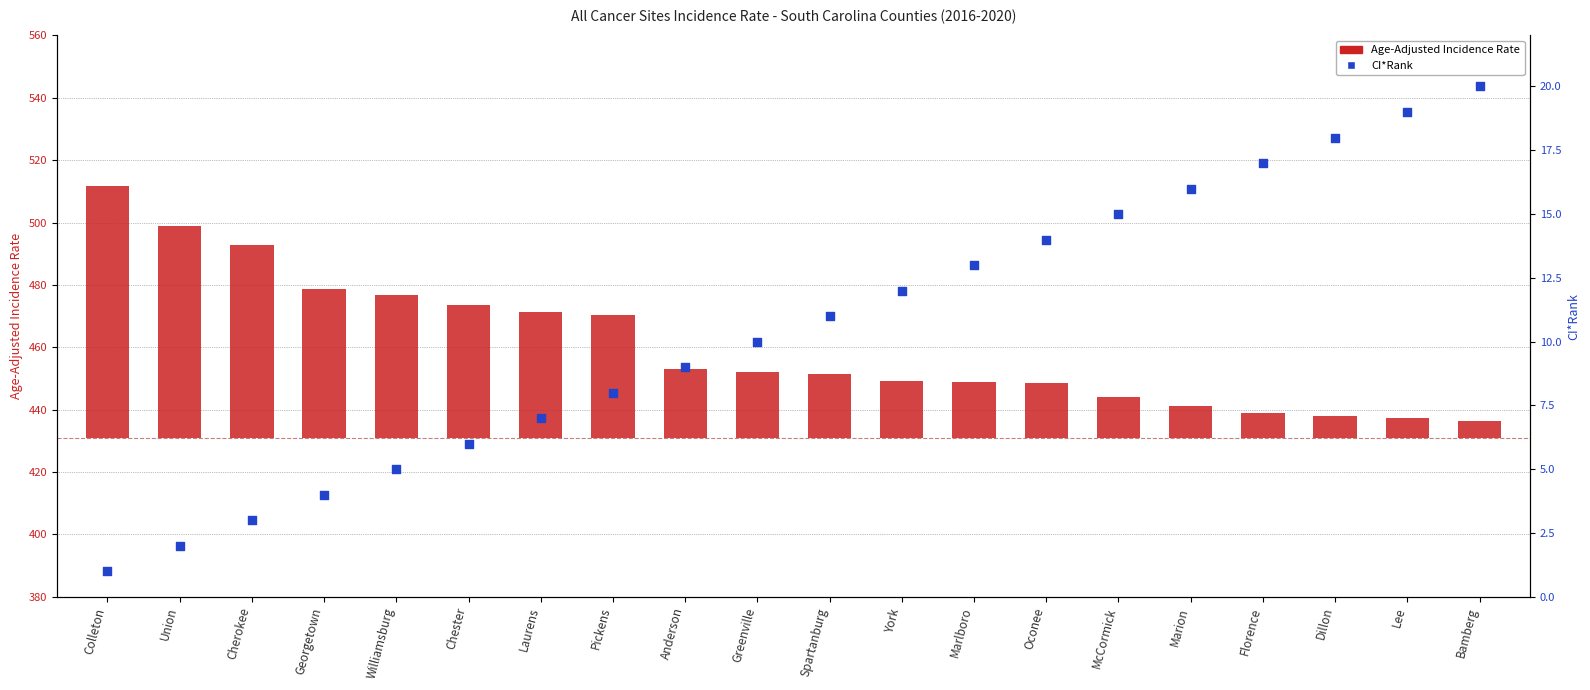

Which series has the largest total across all categories?

Age-Adjusted Incidence Rate